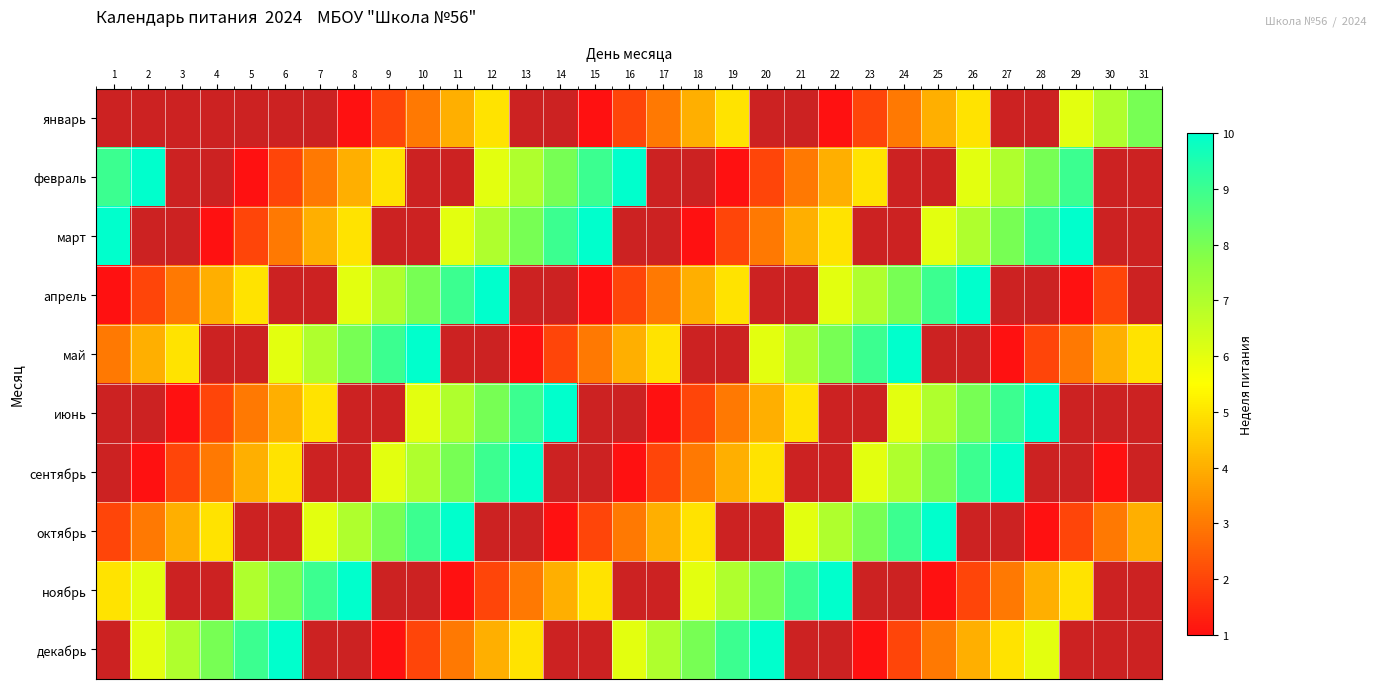

What value does the сентябрь series have at 26?

9.0